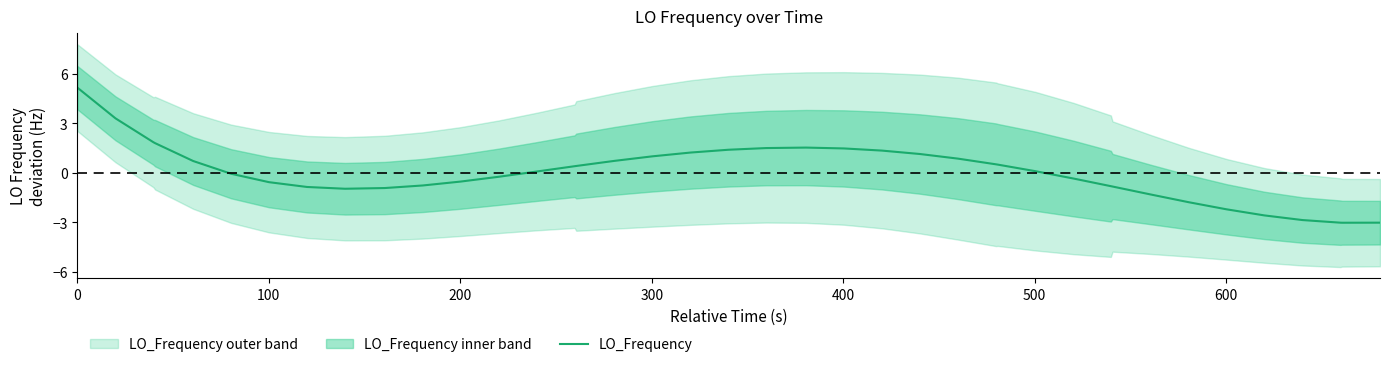

What is the lowest value of the LO_Frequency series?

-3.0